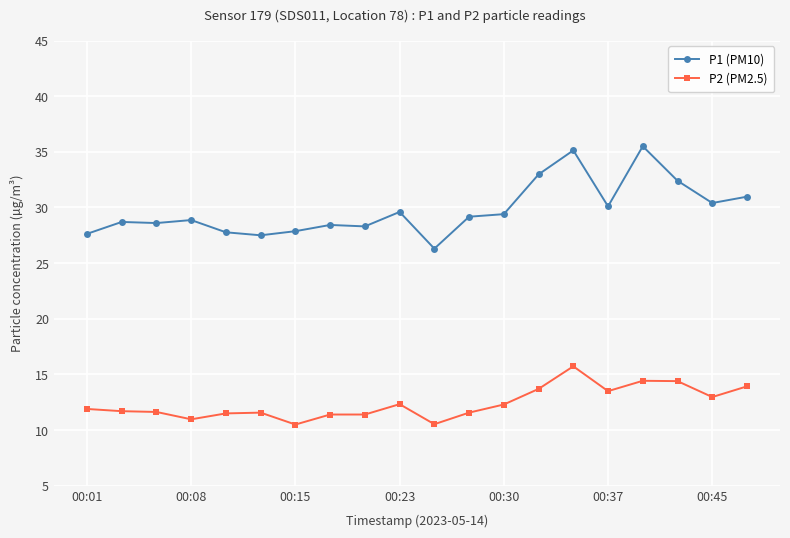

True or false: P1 (PM10) and P2 (PM2.5) intersect in this chart.

False